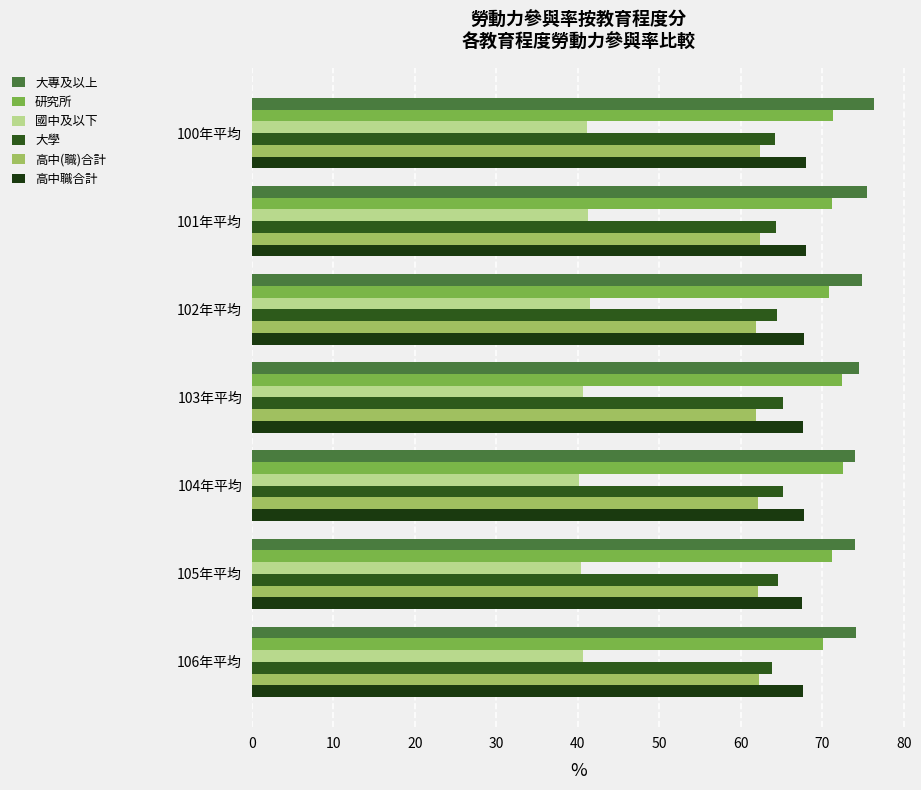

What is the smallest value displayed?

40.2